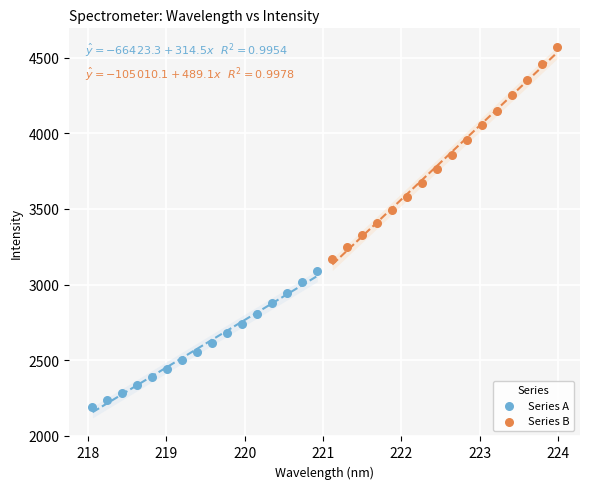

Which series contains the highest Y value?

Series B